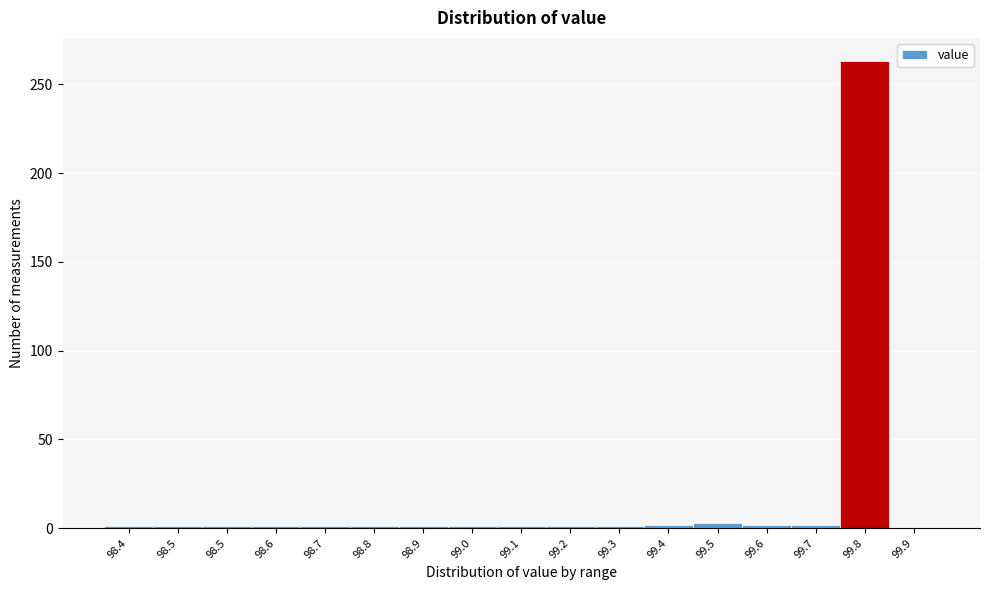

How many data points does each series have?

17